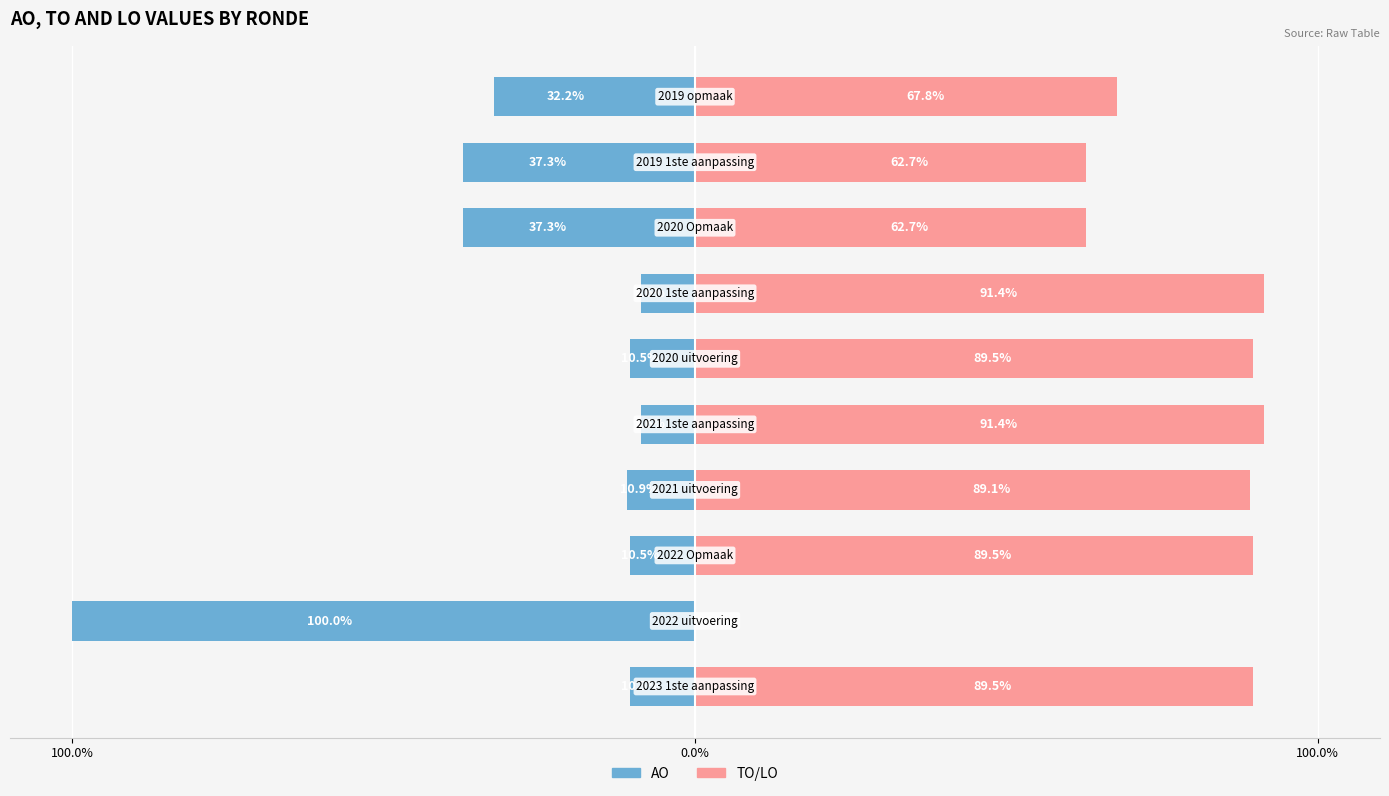

Reading left to right, what are all the values shown in this chart?

AO: -10.5	-100.0	-10.5	-10.9	-8.6	-10.5	-8.6	-37.3	-37.3	-32.2
TO/LO: 89.5	0.0	89.5	89.1	91.4	89.5	91.4	62.7	62.7	67.8